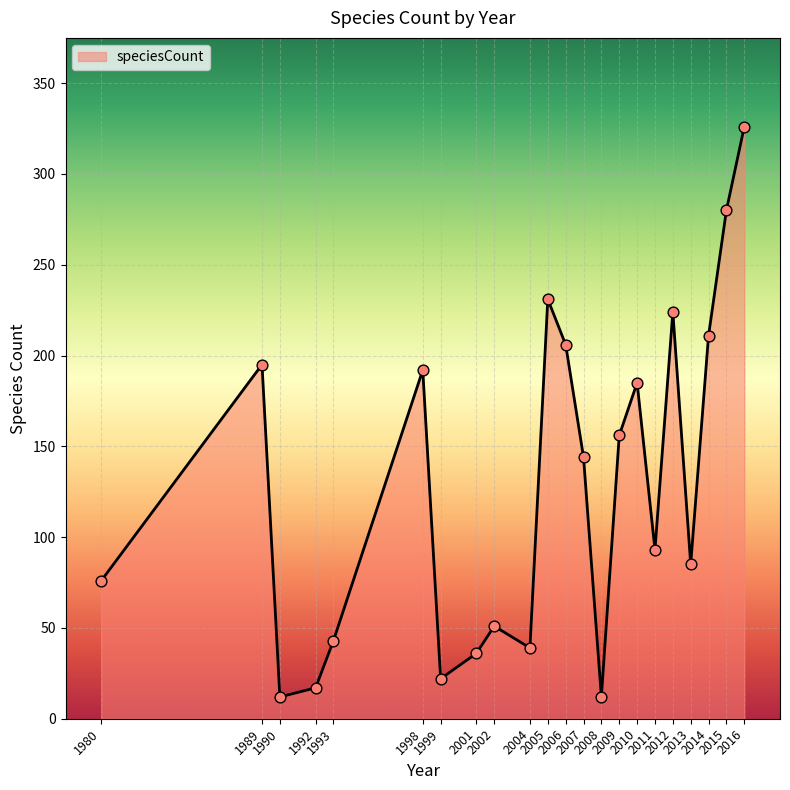

Which has a higher value, 1998 or 2015?

2015